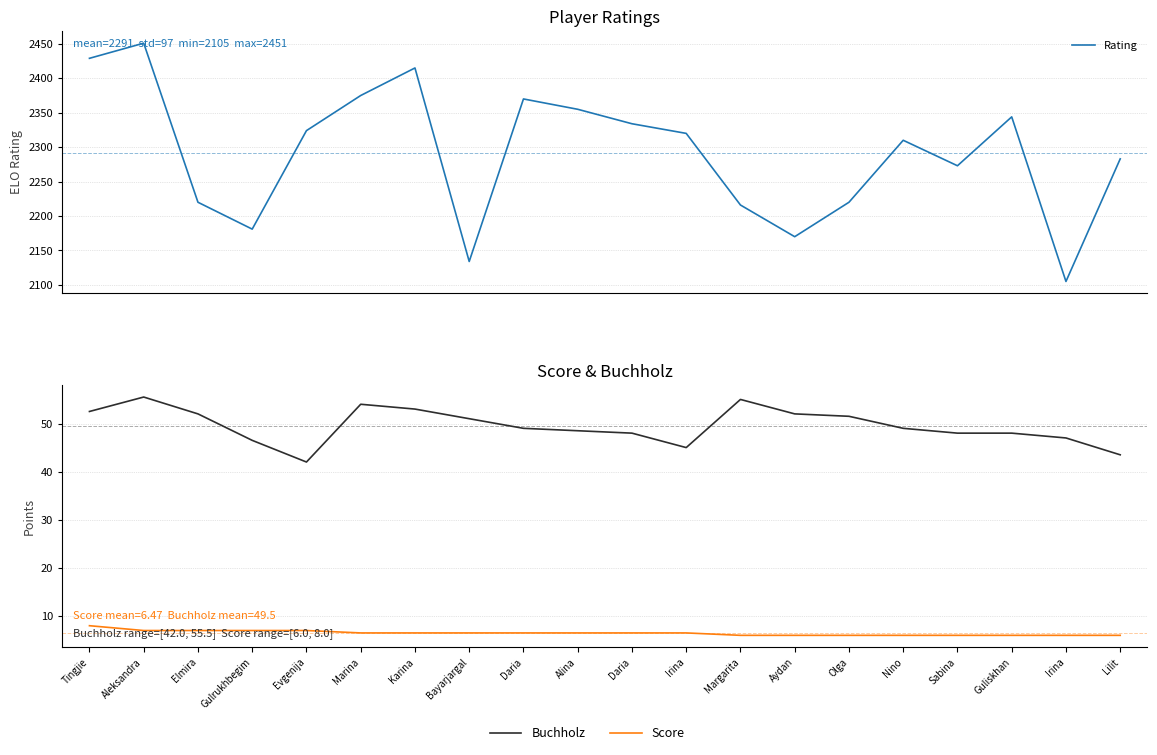

Which has a higher value, Aleksandra or Nino?

Aleksandra